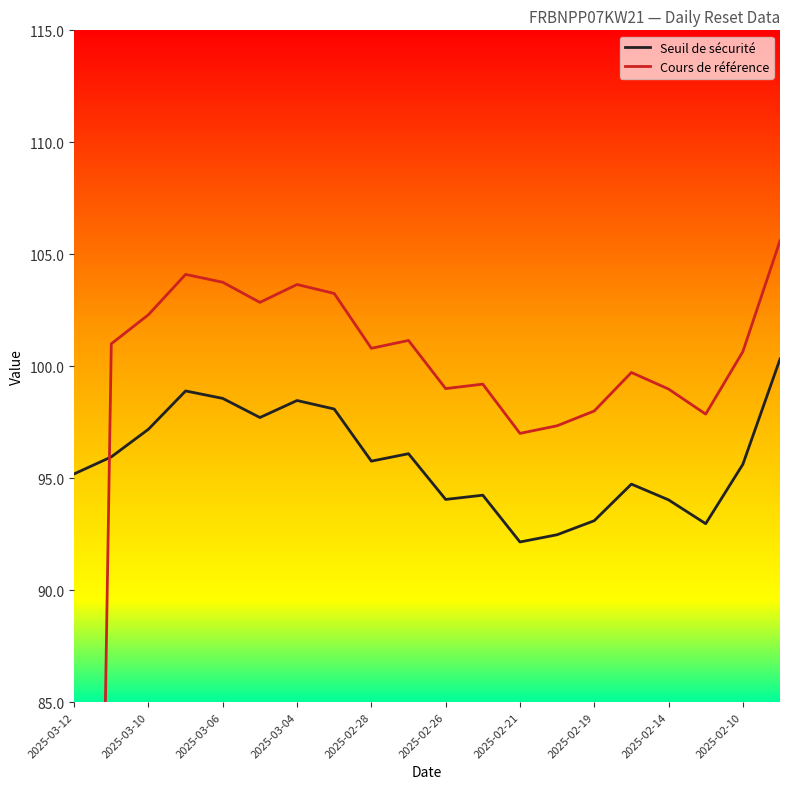

Is it true that Seuil de sécurité equals 94.7 at 15?

True